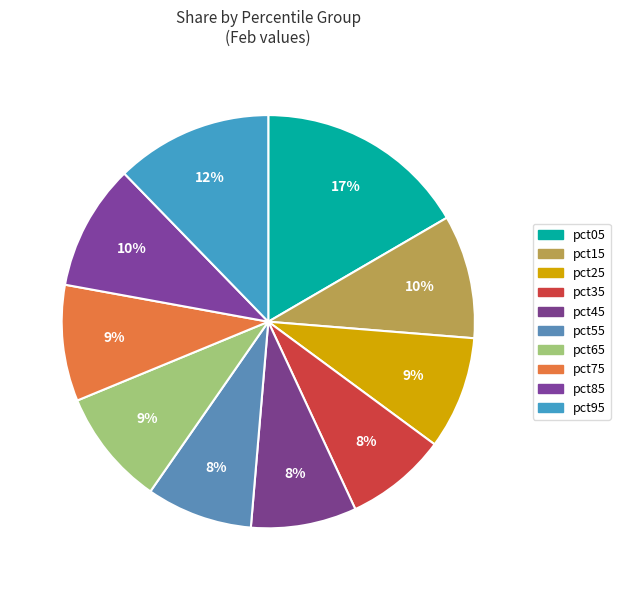

How many slices are in this pie chart?

10